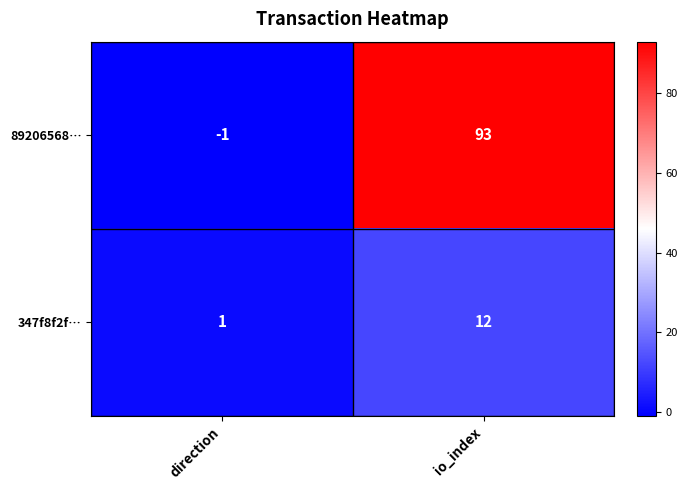

True or false: 347f8f2f… has a value of 1 at direction.

True